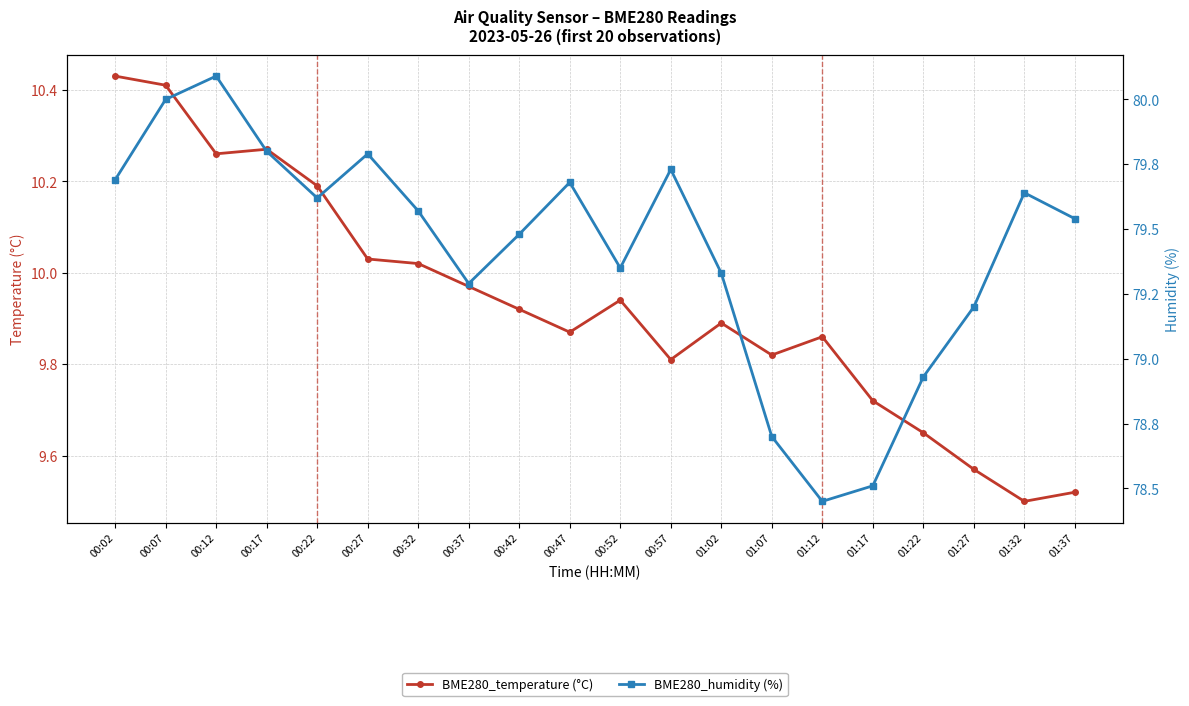

Reading left to right, extract all data points from this chart.

BME280_temperature (°C): 10.4	10.4	10.3	10.3	10.2	10.0	10.0	10.0	9.9	9.9	9.9	9.8	9.9	9.8	9.9	9.7	9.7	9.6	9.5	9.5
BME280_humidity (%): 79.7	80.0	80.1	79.8	79.6	79.8	79.6	79.3	79.5	79.7	79.3	79.7	79.3	78.7	78.5	78.5	78.9	79.2	79.6	79.5